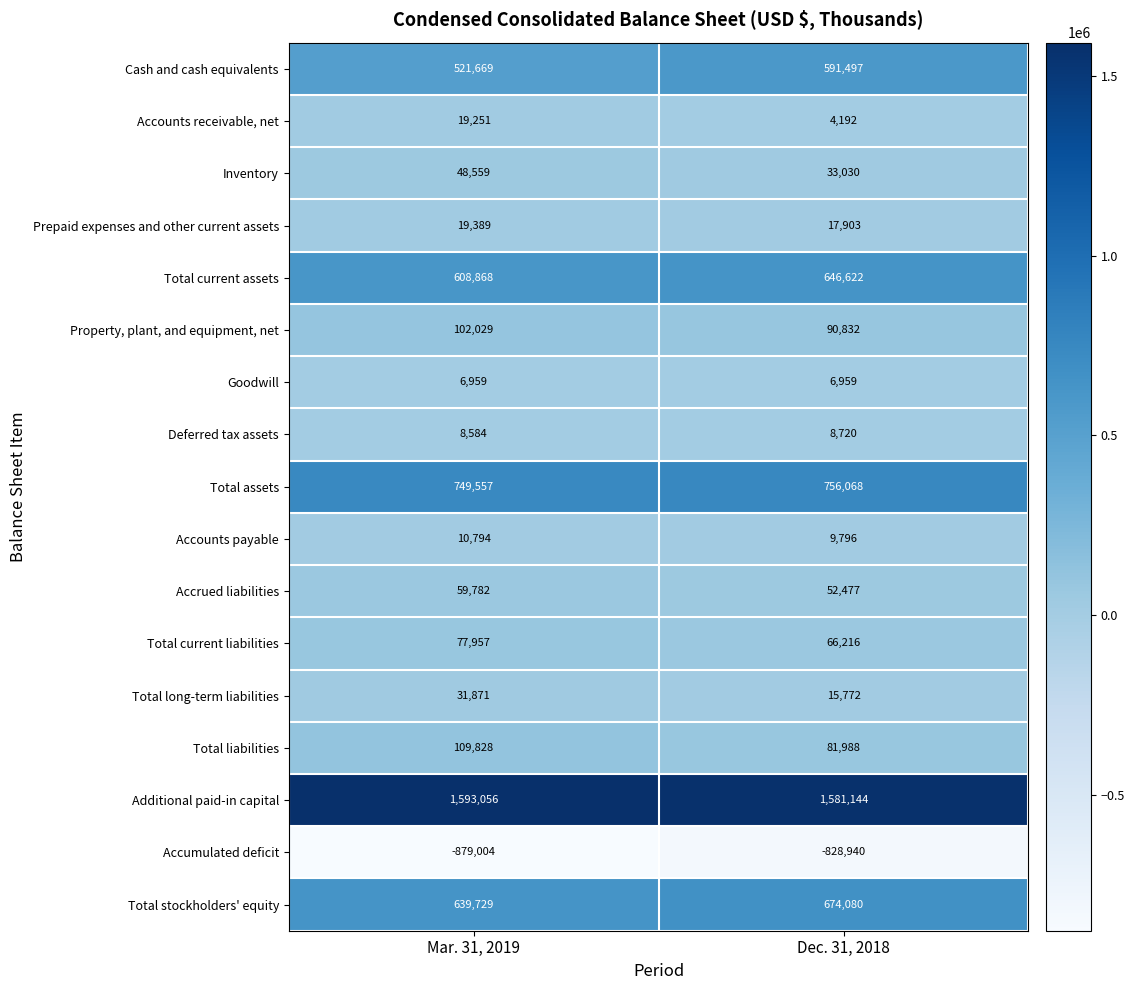

What is the spread (max minus min) of values at Dec. 31, 2018?

2410084